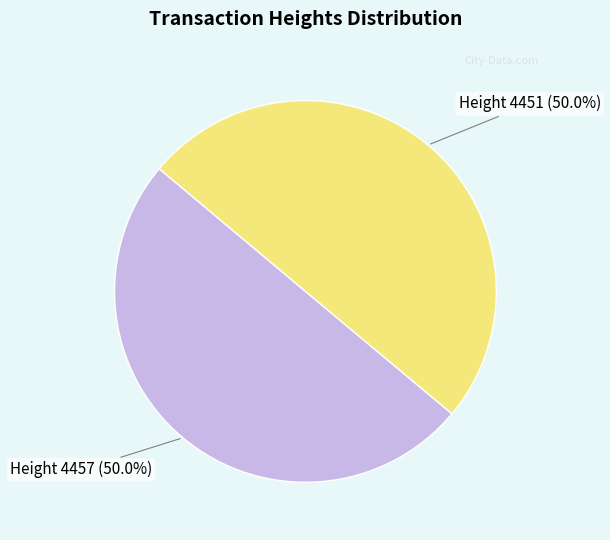

What portion of the pie excludes Height 4457 (50.0%)?

50.0%